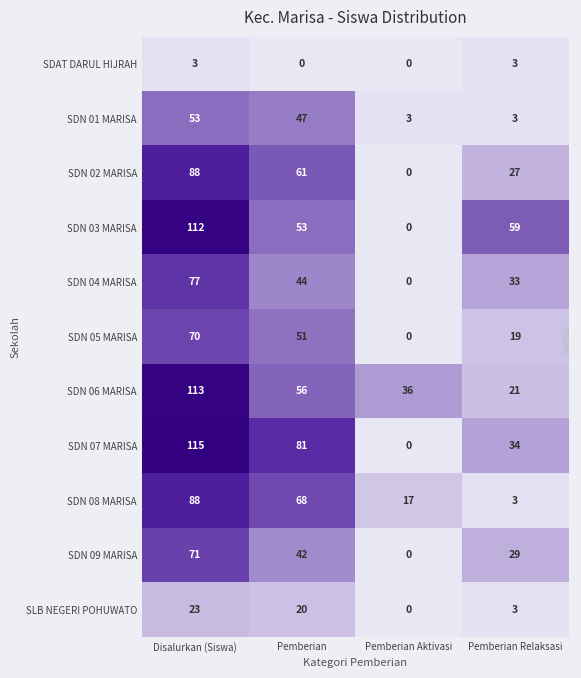

Count the number of data series in this chart.

11